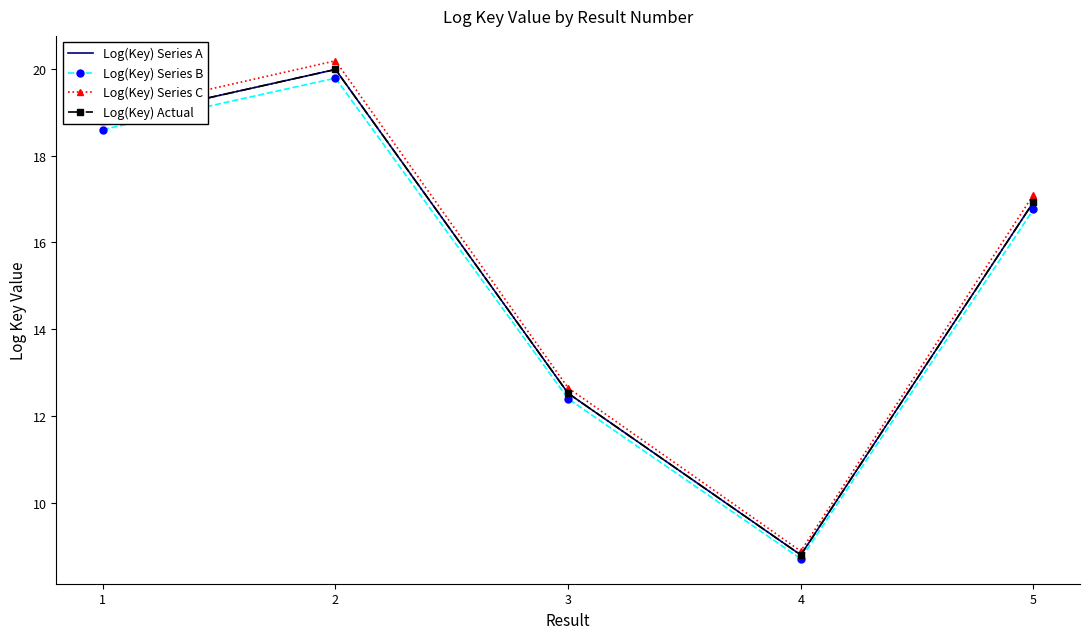

What is the difference between the maximum and second lowest values in the Log(Key) Series B series?

7.4